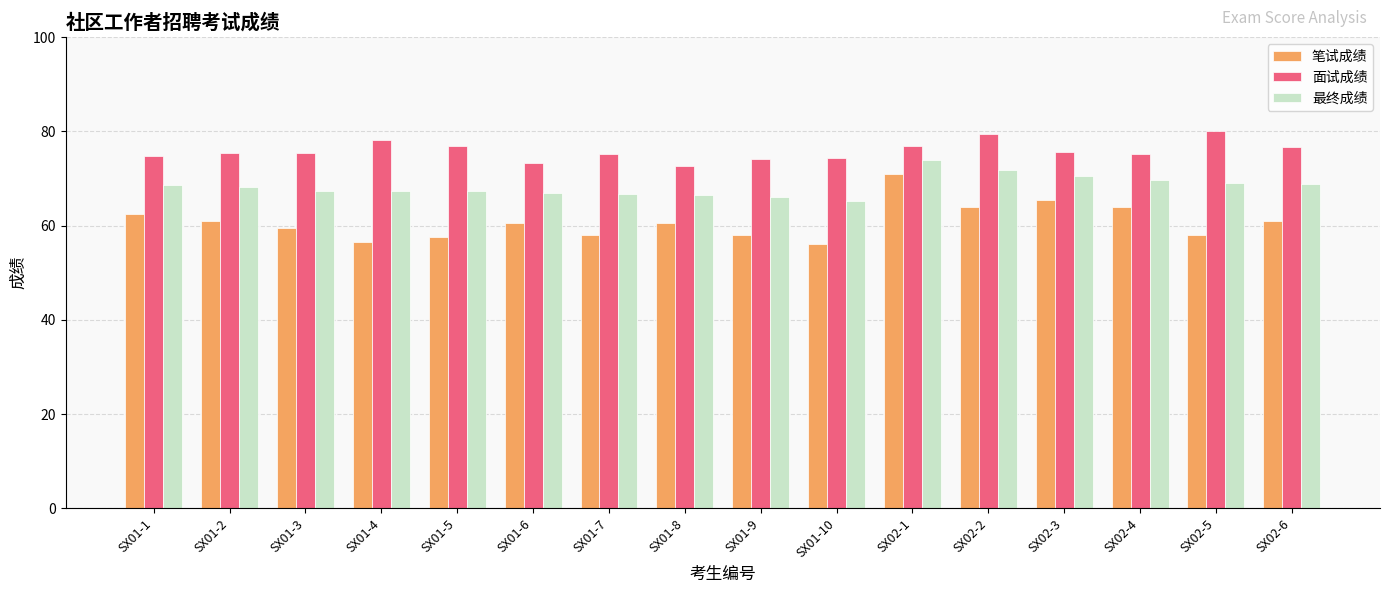

What is the value of the 笔试成绩 bar at the 2nd from the left?

61.0